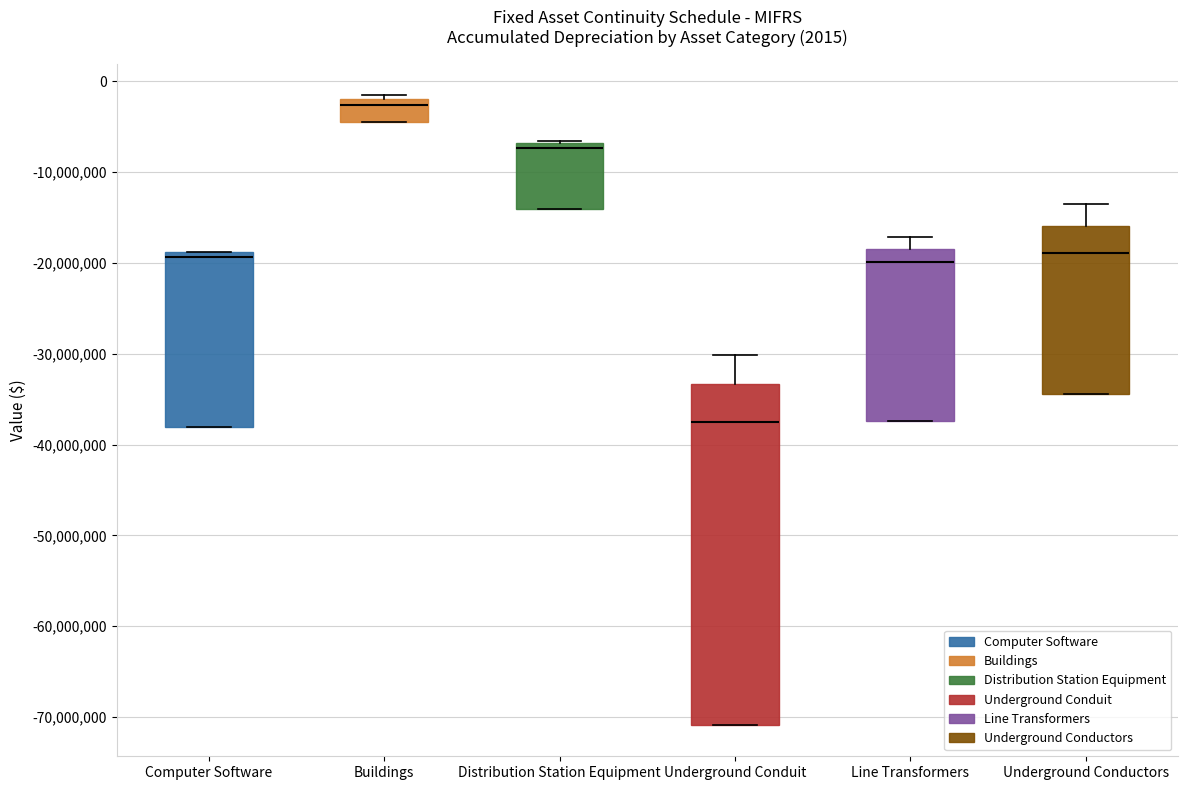

Which box is the tallest, from its lower edge to its upper edge?

Underground Conduit